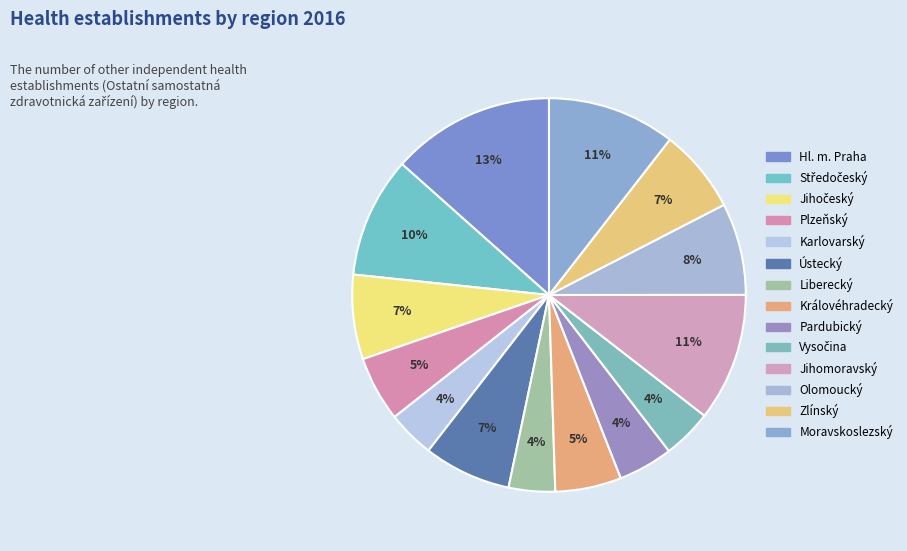

What is the total percentage of Ústecký and Jihočeský?

14.1%